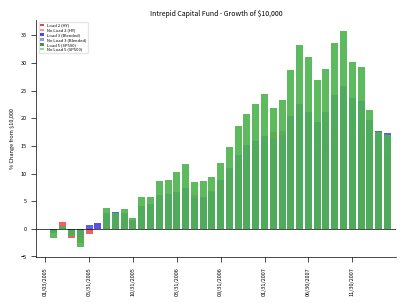

What is the difference between the highest and lowest values at 27?

6.3